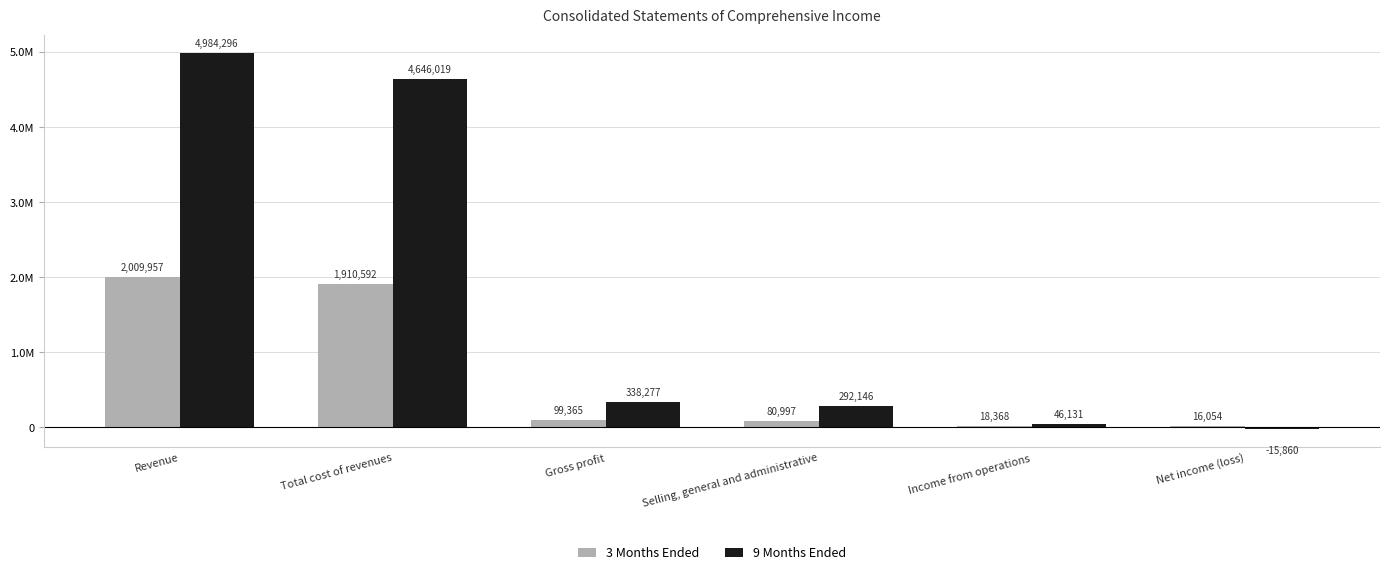

At which category is the sum across all series the highest?

Revenue